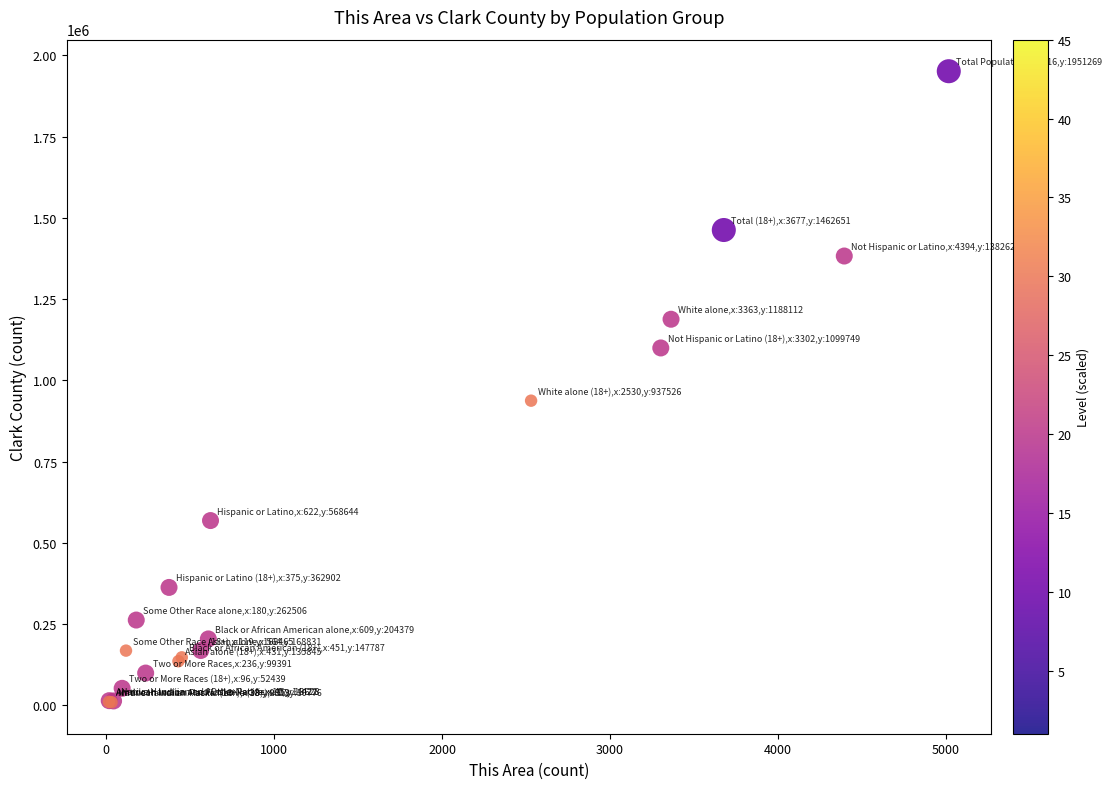

What Y value in the scatter plot is closest to 980541?

937526